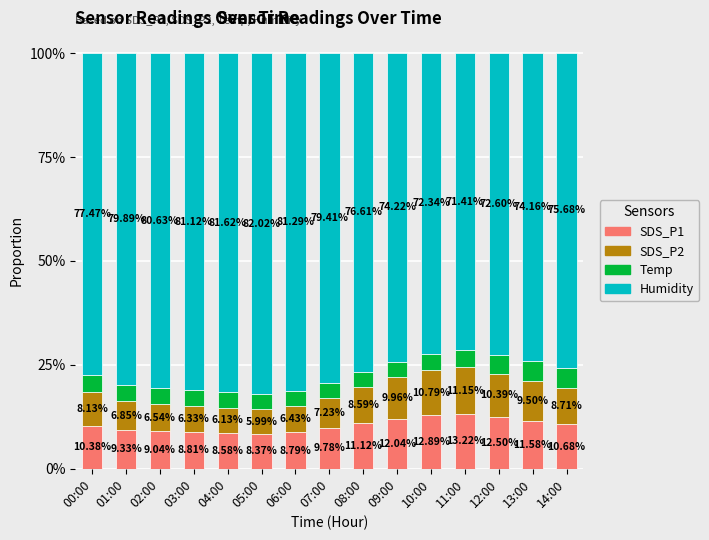

At which category is the sum across all series the highest?

13:00